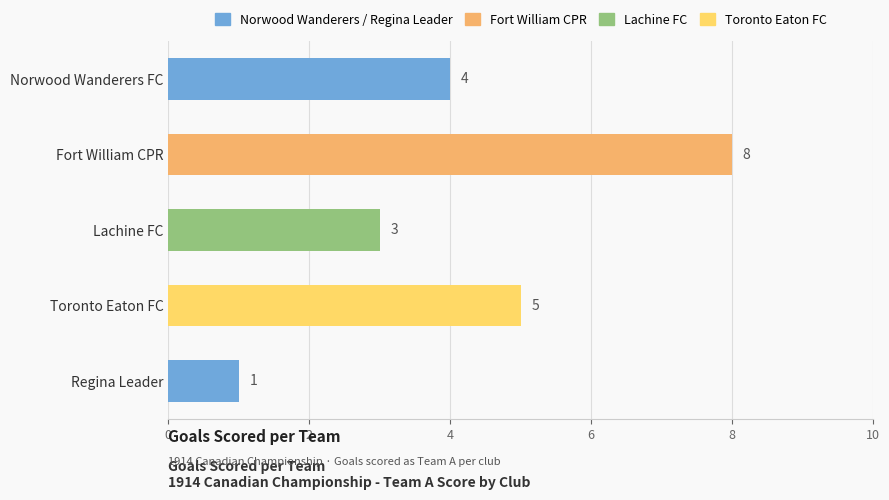

Reading top to bottom, what are all the values shown in this chart?

4	8	3	5	1